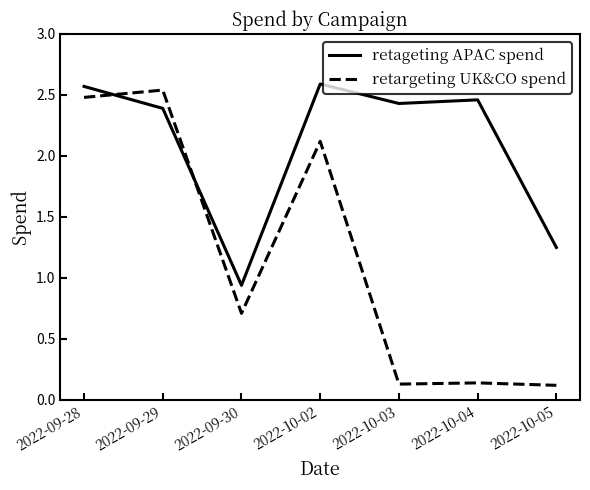

Rank the series at 2022-10-05 from lowest to highest value.

retargeting UK&CO spend, retageting APAC spend